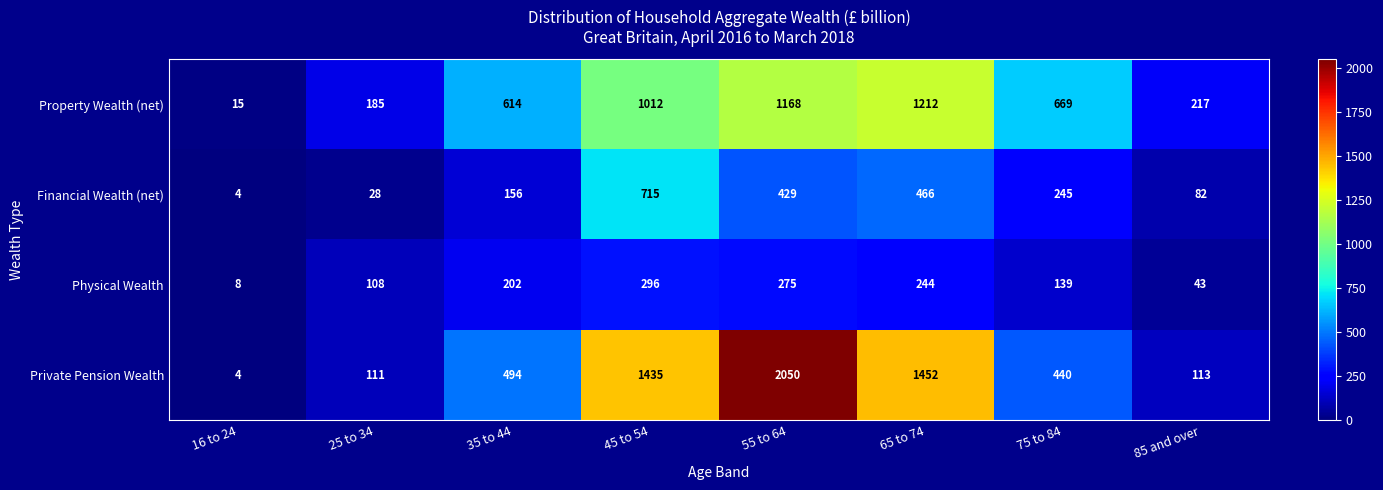

Which series has the largest range (max minus min)?

Private Pension Wealth